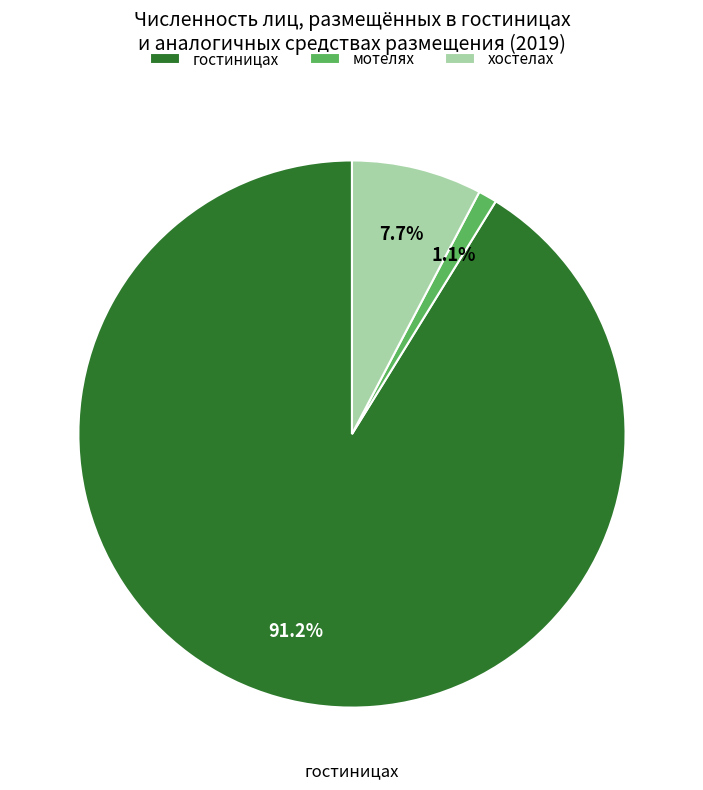

Combined, do хостелах and гостиницах account for over 50%?

Yes